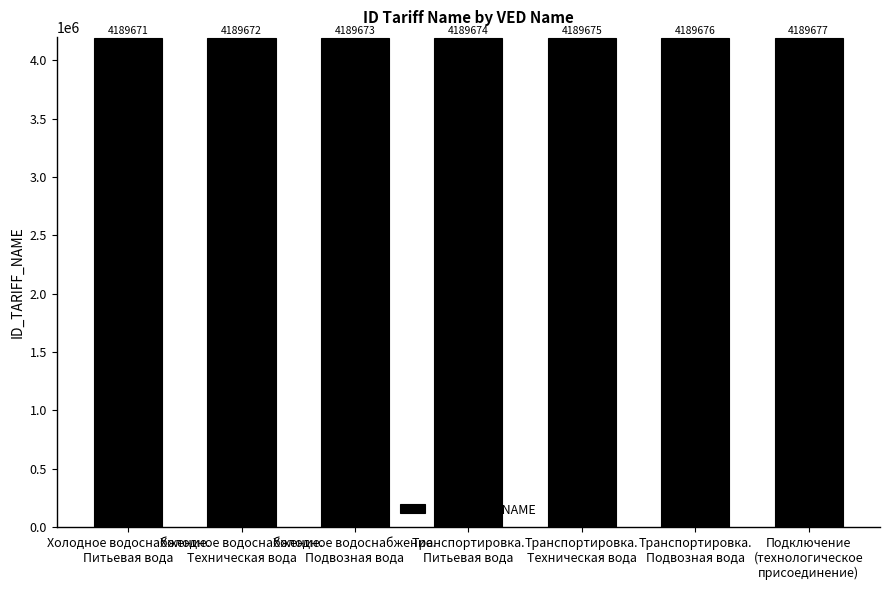

Does the chart contain stacked bars?

No